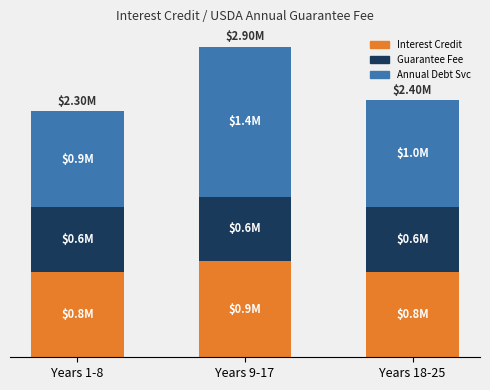

The value of Interest Credit at Years 1-8 is 3. True or false?

False